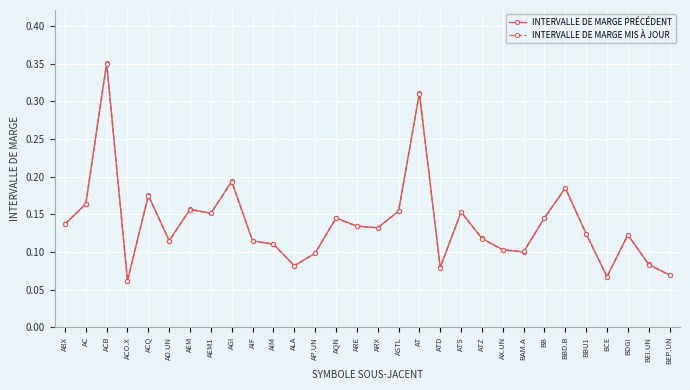

Which category has the highest value in the INTERVALLE DE MARGE PRÉCÉDENT series?

ACB